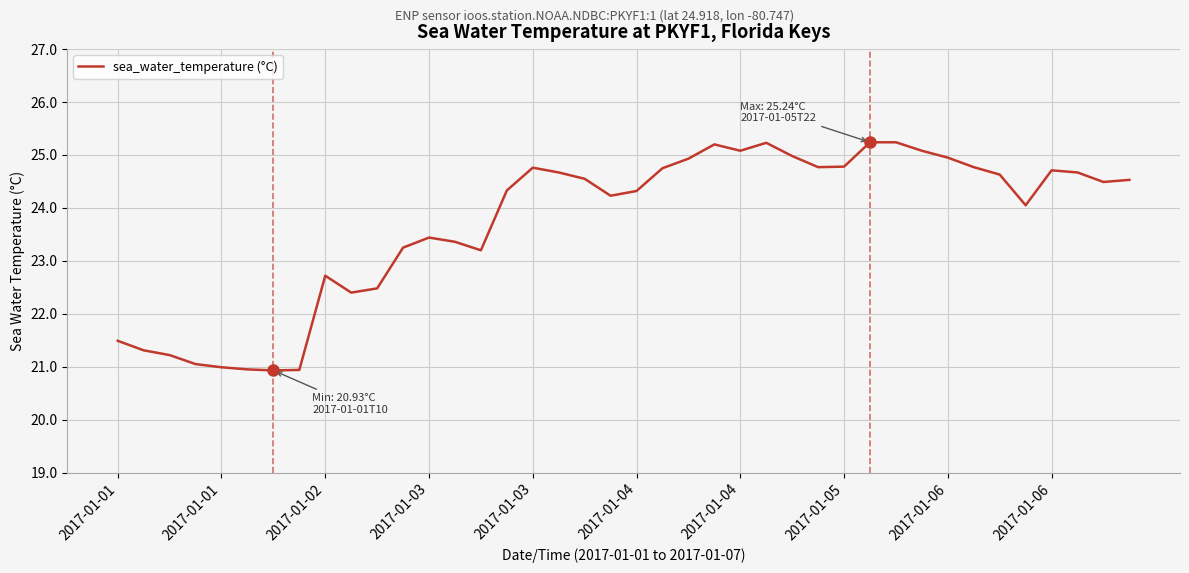

Count the number of data series in this chart.

1